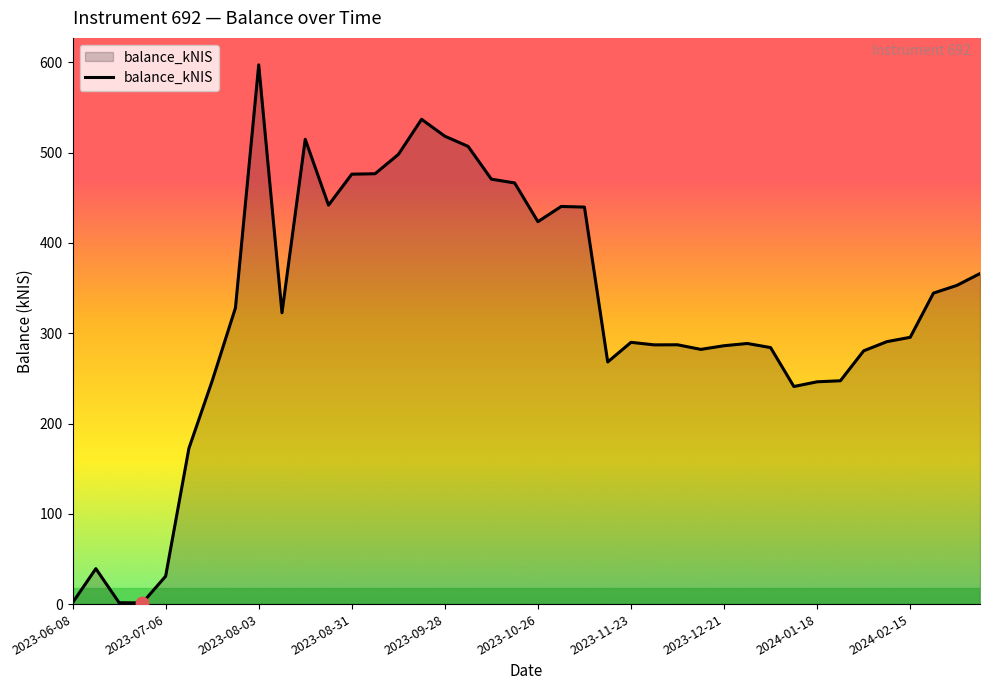

What is the greatest value displayed?

597.3